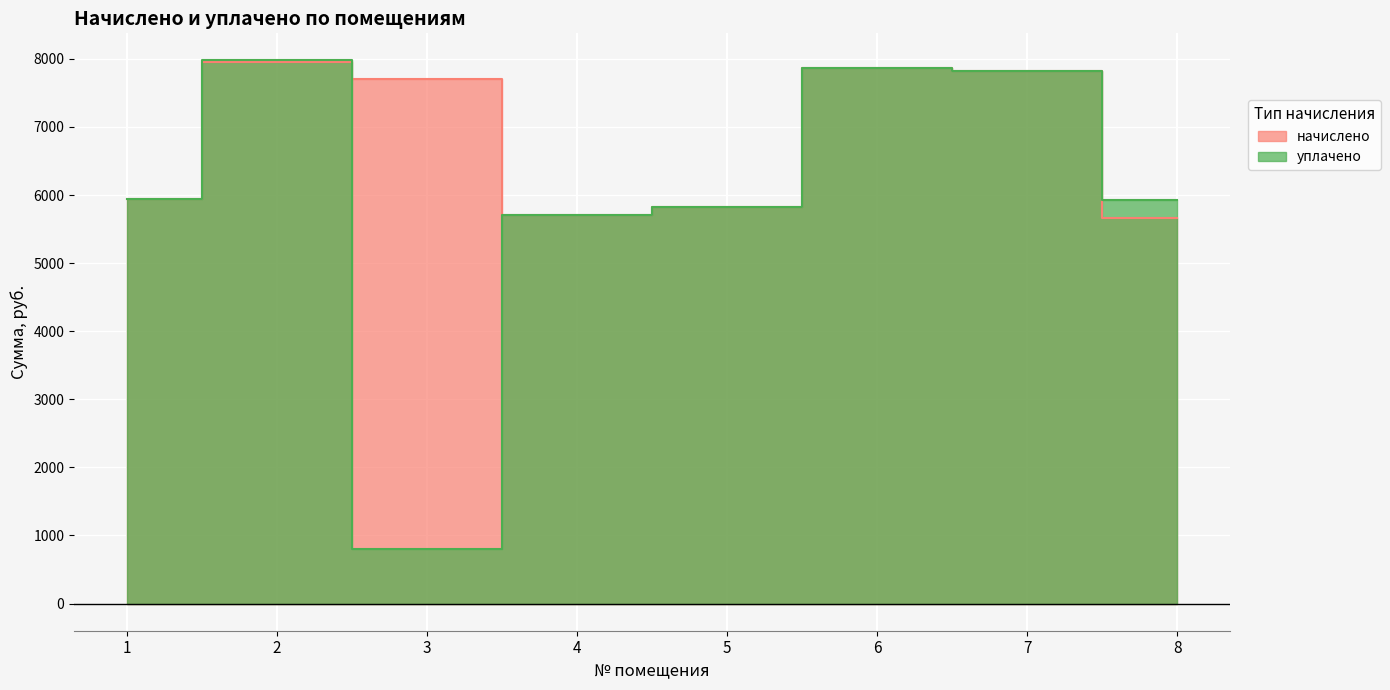

Is the value of начислено at 2 greater than the value of уплачено at 8?

Yes